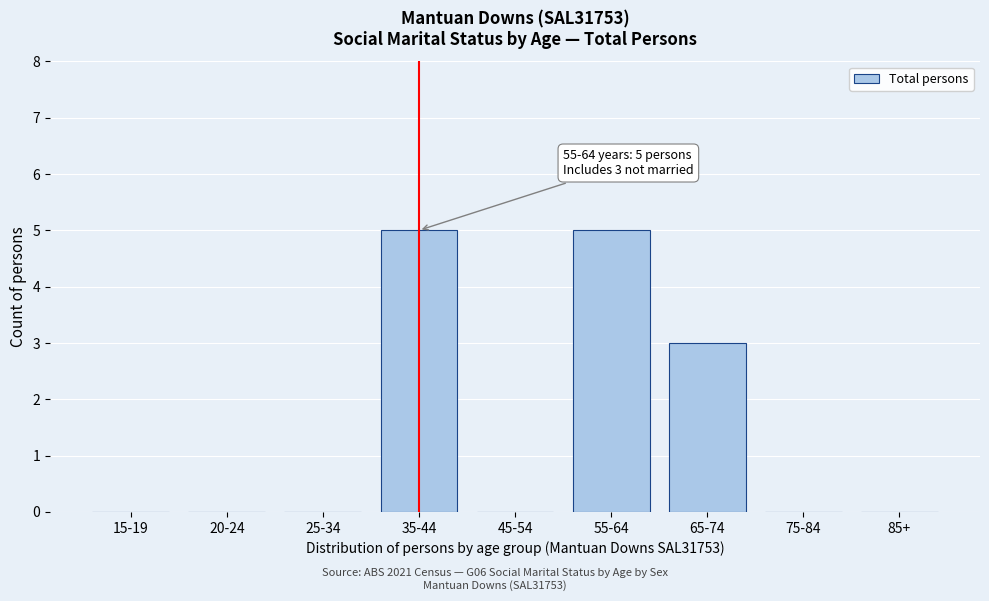

Reading left to right, transcribe all the data shown in this chart.

15-19=0	20-24=0	25-34=0	35-44=5	45-54=0	55-64=5	65-74=3	75-84=0	85+=0